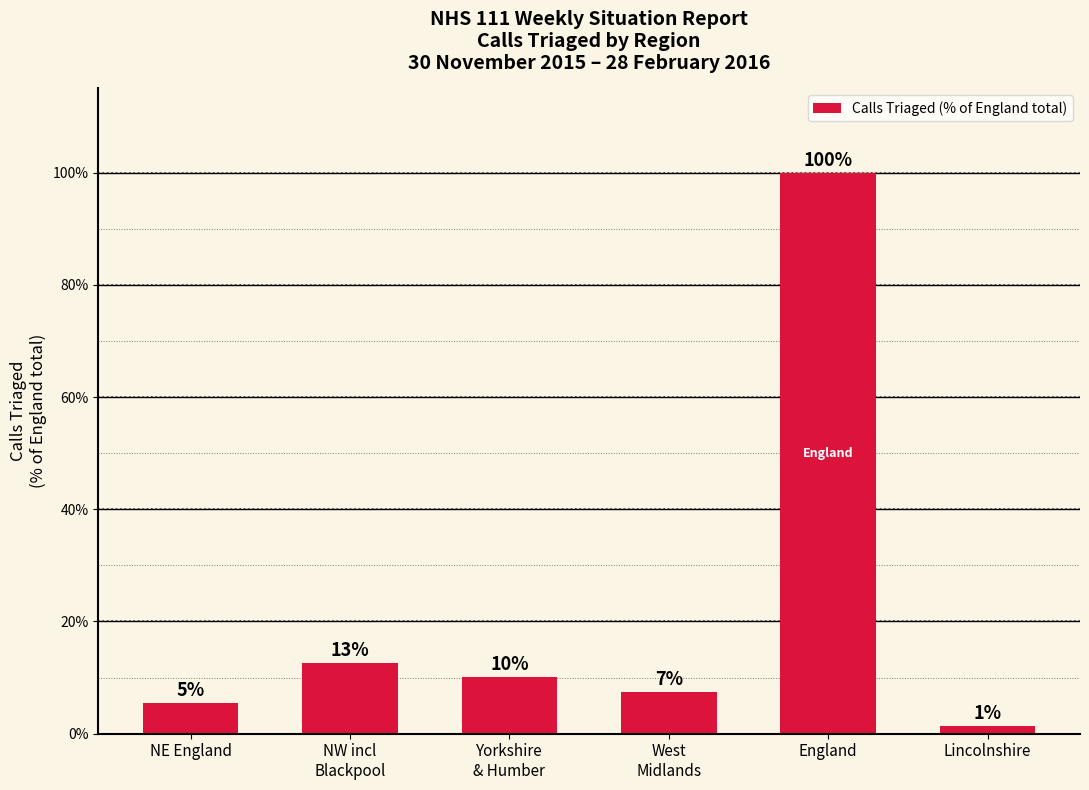

What is the maximum value shown in the chart?

100.0